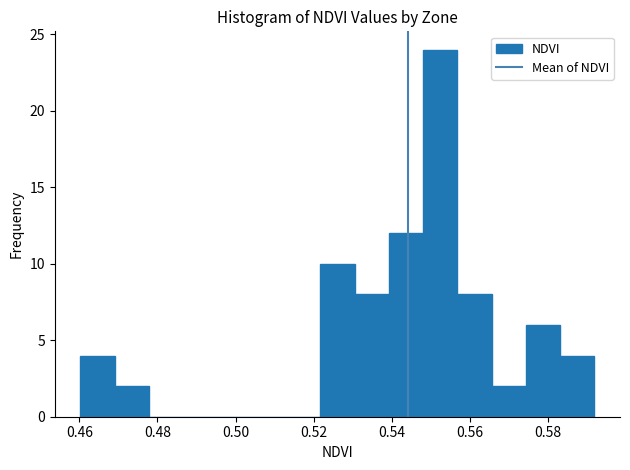

Over which range of the x-axis is the bar tallest?

0.548 to 0.556